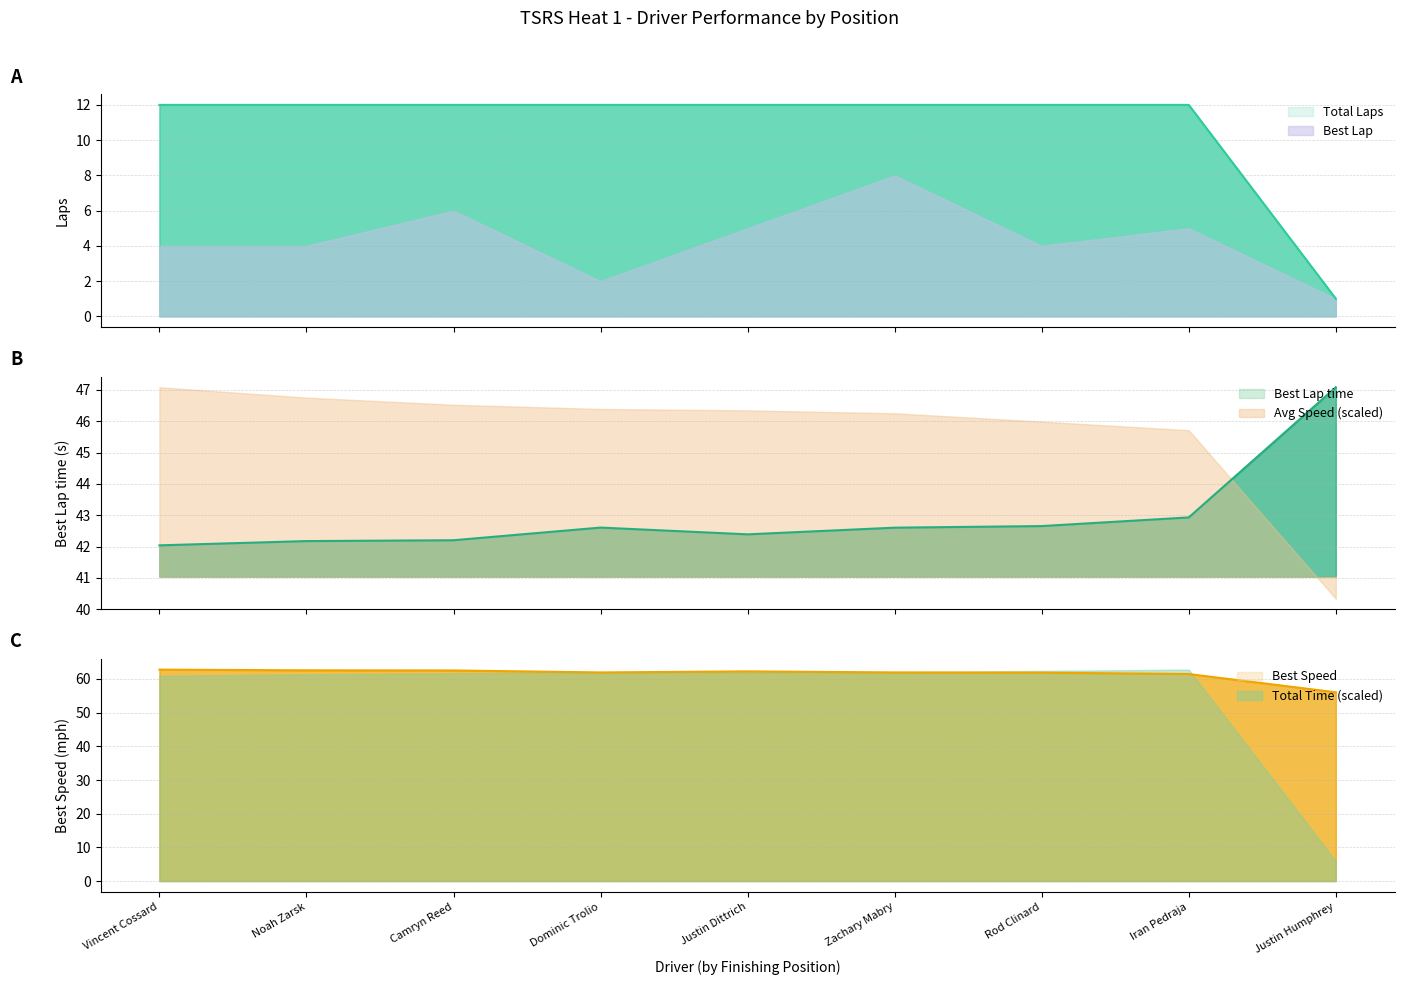

What is the spread (max minus min) of values at Vincent Cossard?

50.8